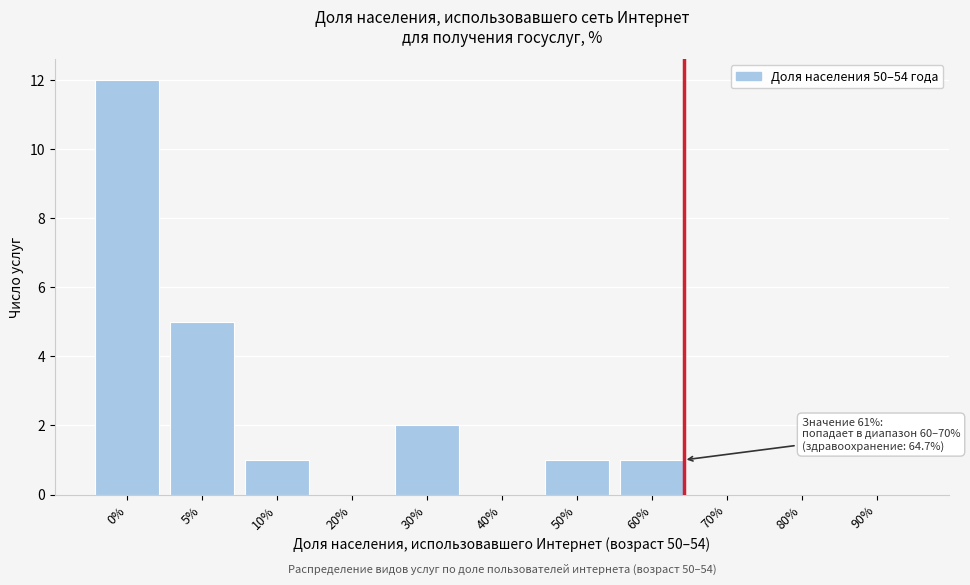

Reading left to right, transcribe all the data shown in this chart.

0%=12	5%=5	10%=1	20%=0	30%=2	40%=0	50%=1	60%=1	70%=0	80%=0	90%=0